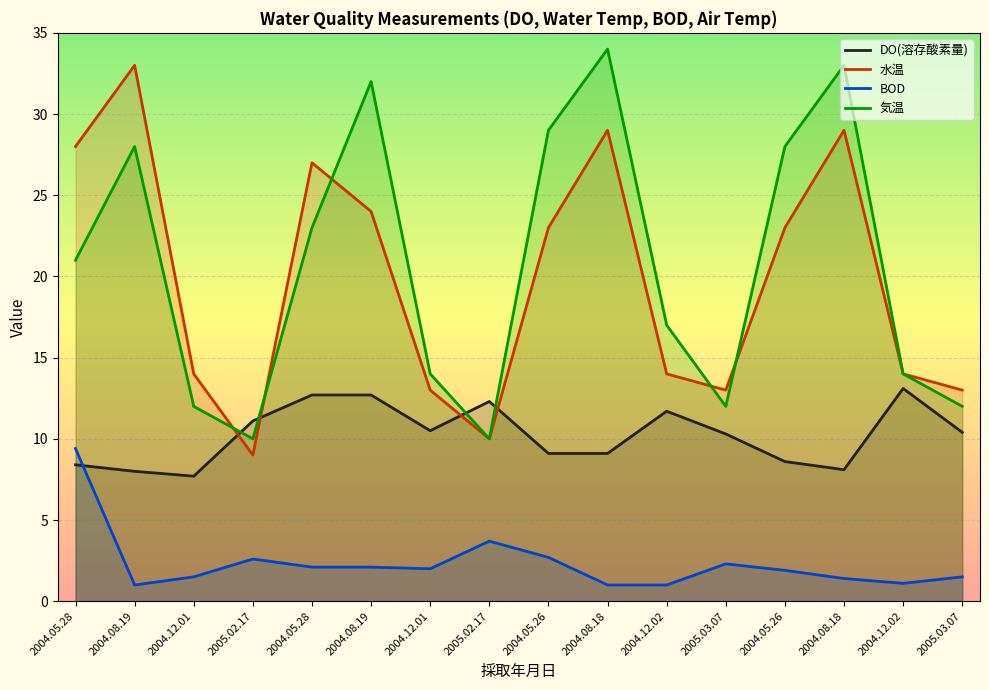

What is the lowest value of the BOD series?

1.0